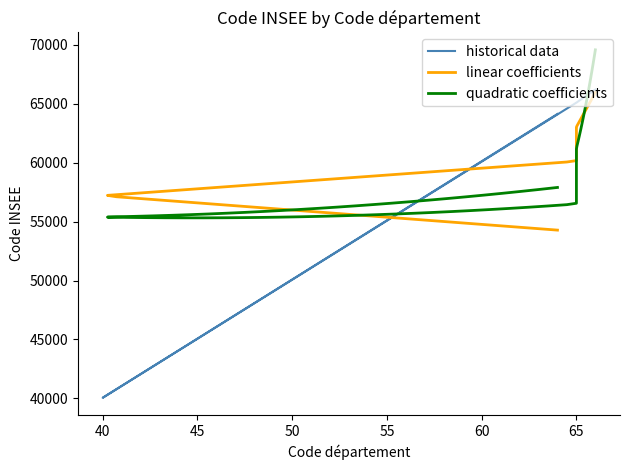

Which label corresponds to the largest value in the chart?

66